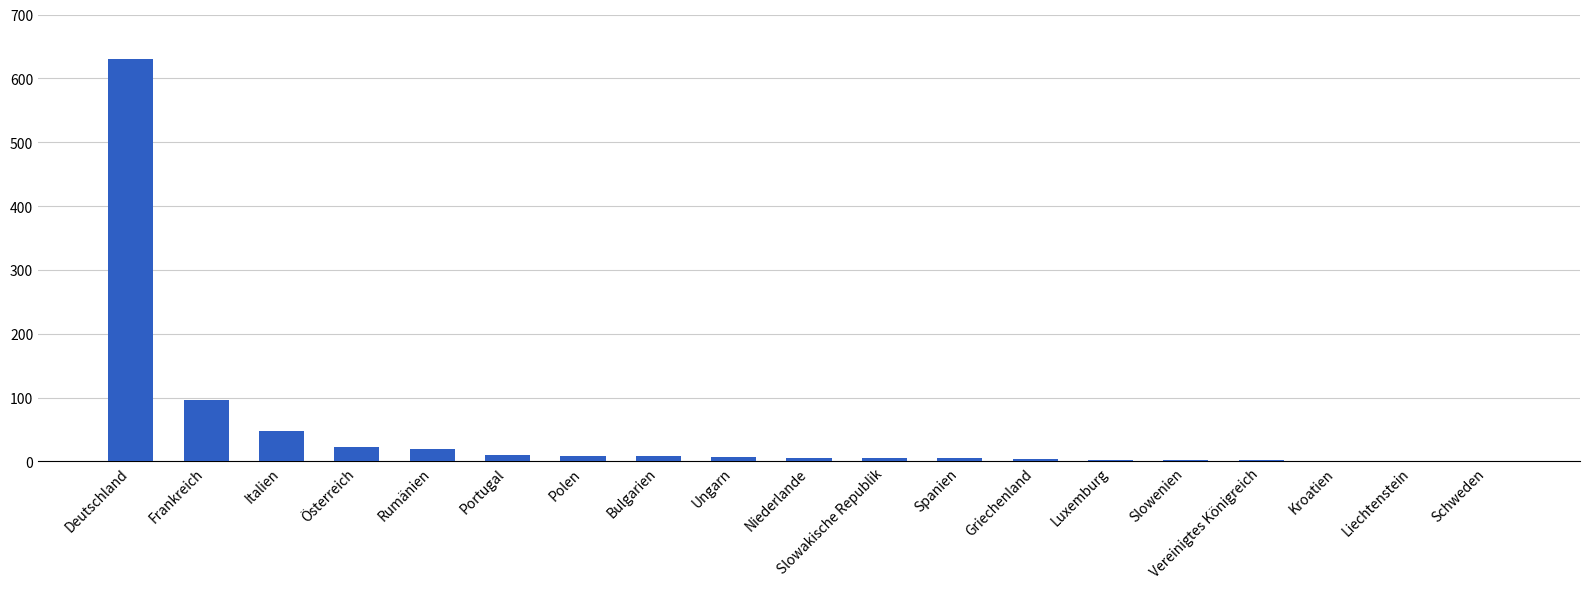

What is the ratio of the value at Polen to the value at Ungarn?

1.3